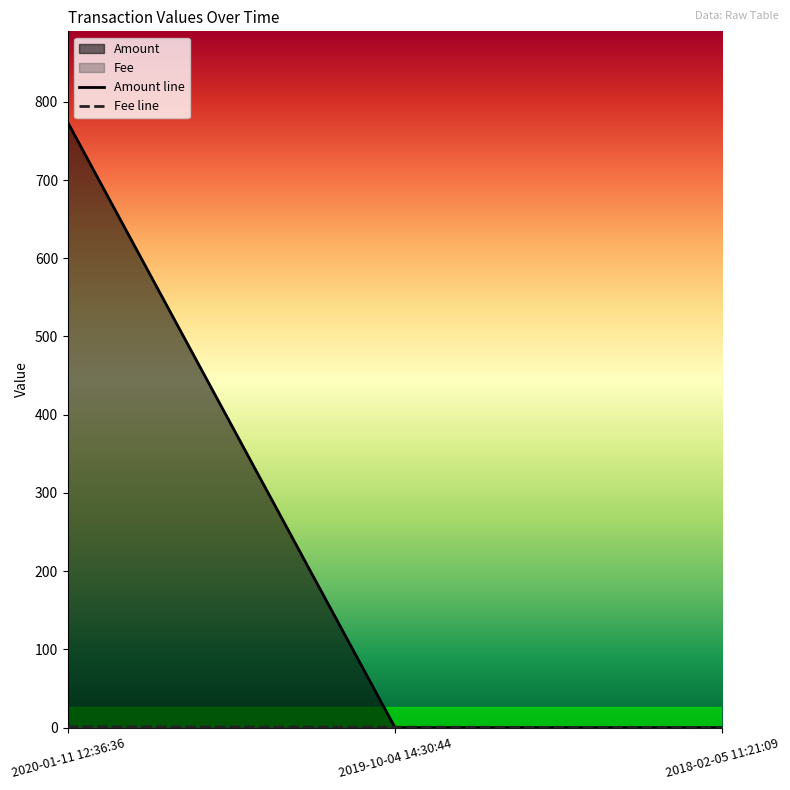

What is the value of the 2nd point from the left?

0.6